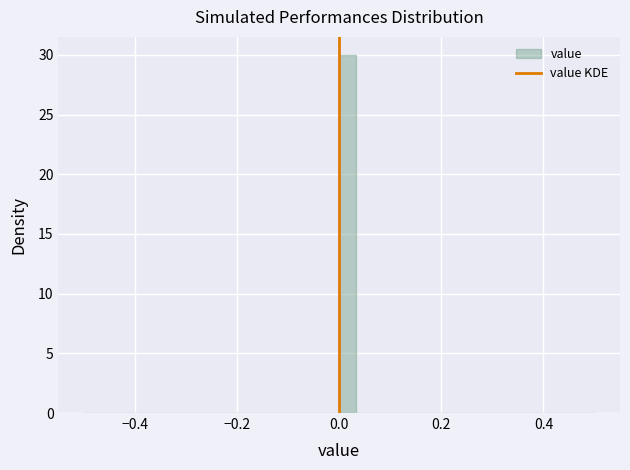

Around what value on the x-axis is the tallest bar? Give the approximate position of its centre, as read against the axis.

0.02